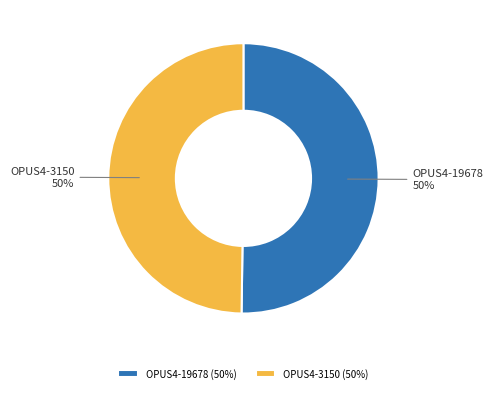

How many segments does this pie chart have?

2